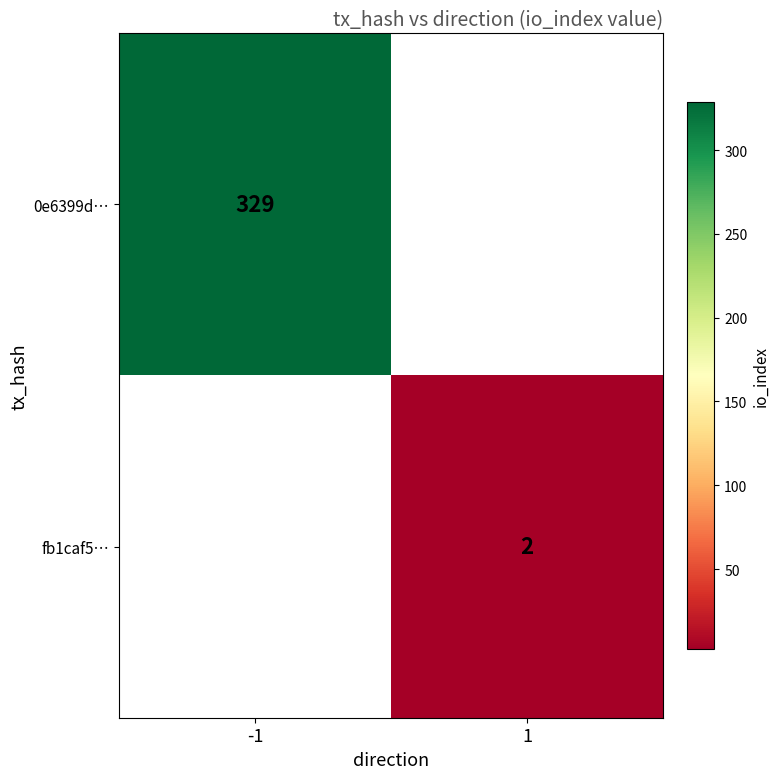

At how many categories does at least one series exceed 176?

1